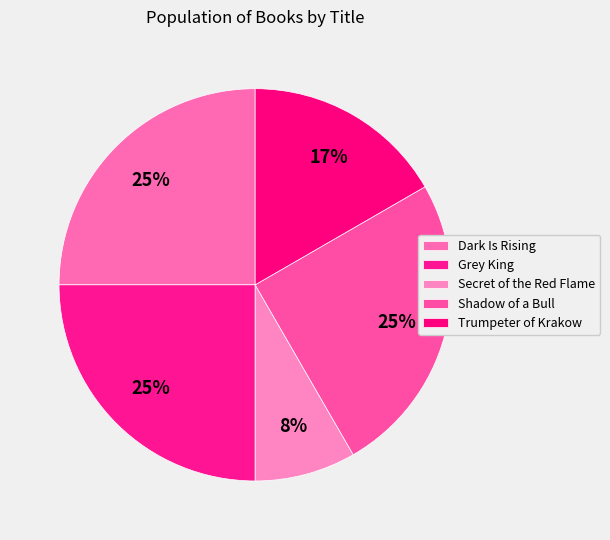

To the nearest percent, what is the combined percentage of Dark Is Rising and Secret of the Red Flame?

33%